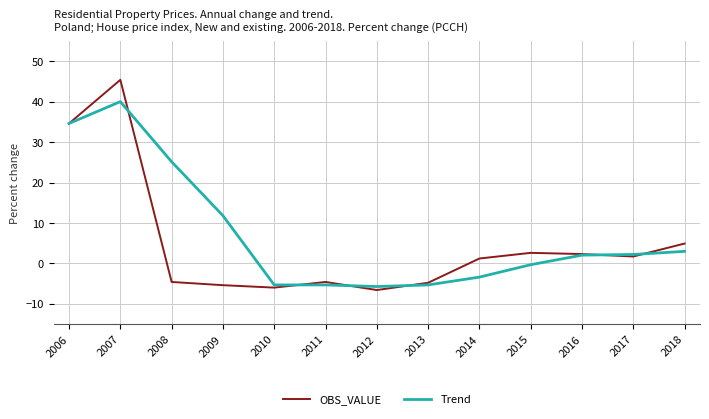

What is the maximum value for OBS_VALUE?

45.4